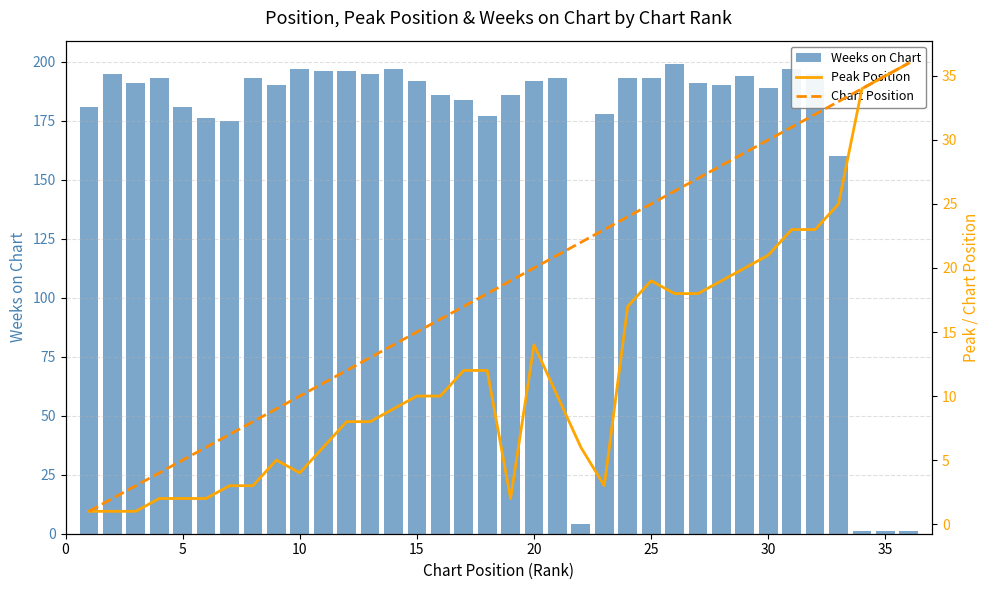

What is the sum of all Weeks on Chart values?

6052